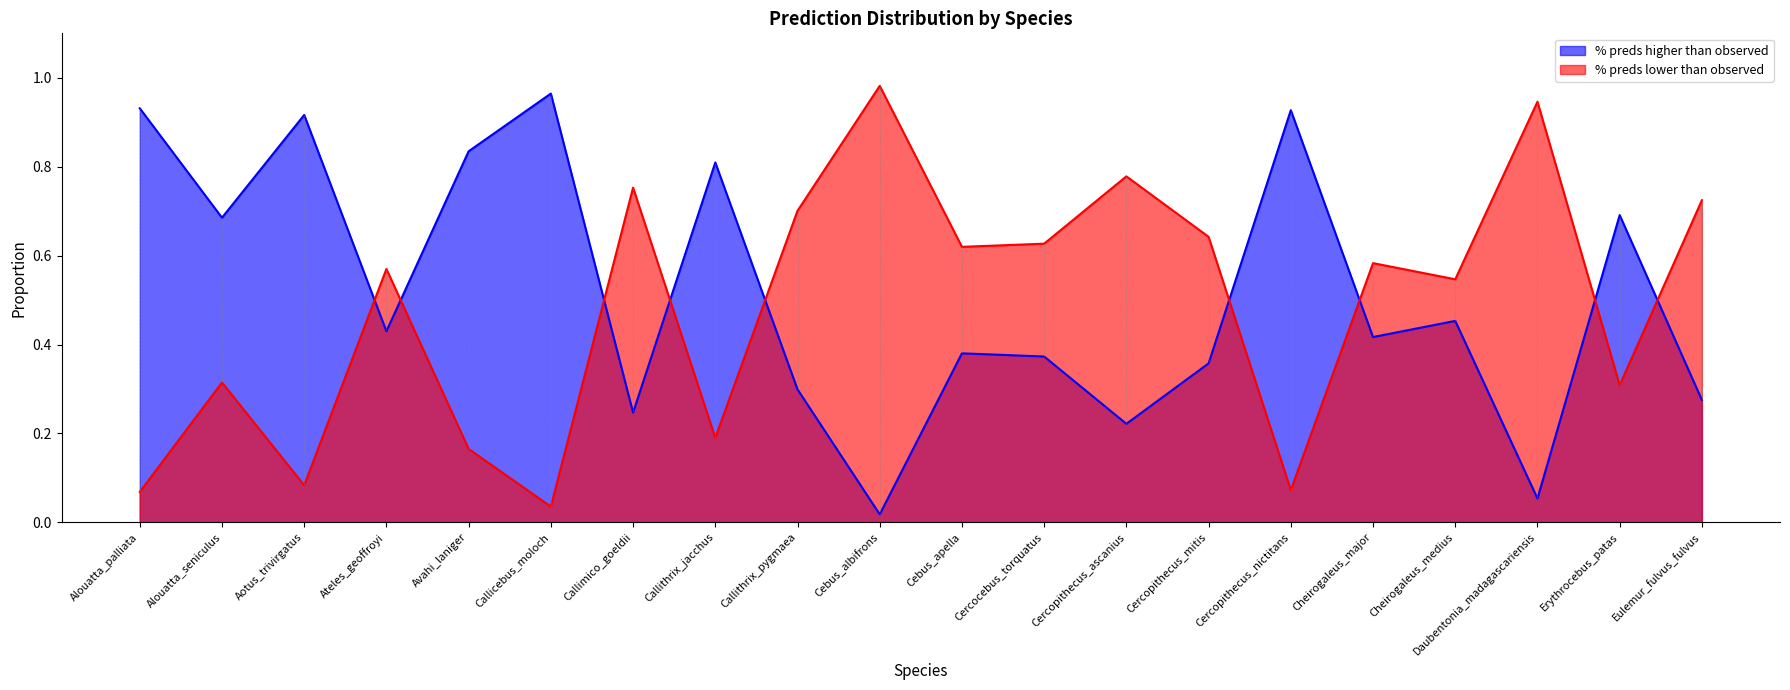

Does the chart display data point markers on the line(s)?

No